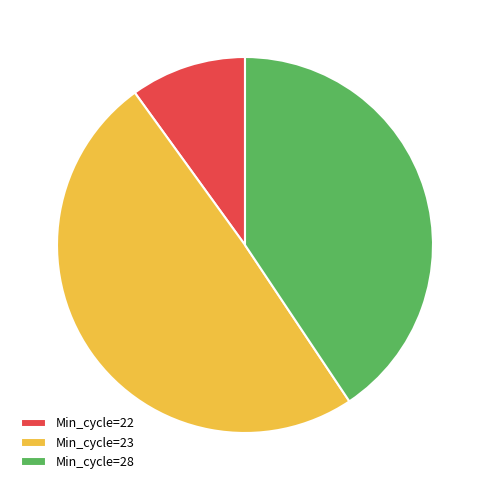

Is there any slice that represents more than half of the pie?

No